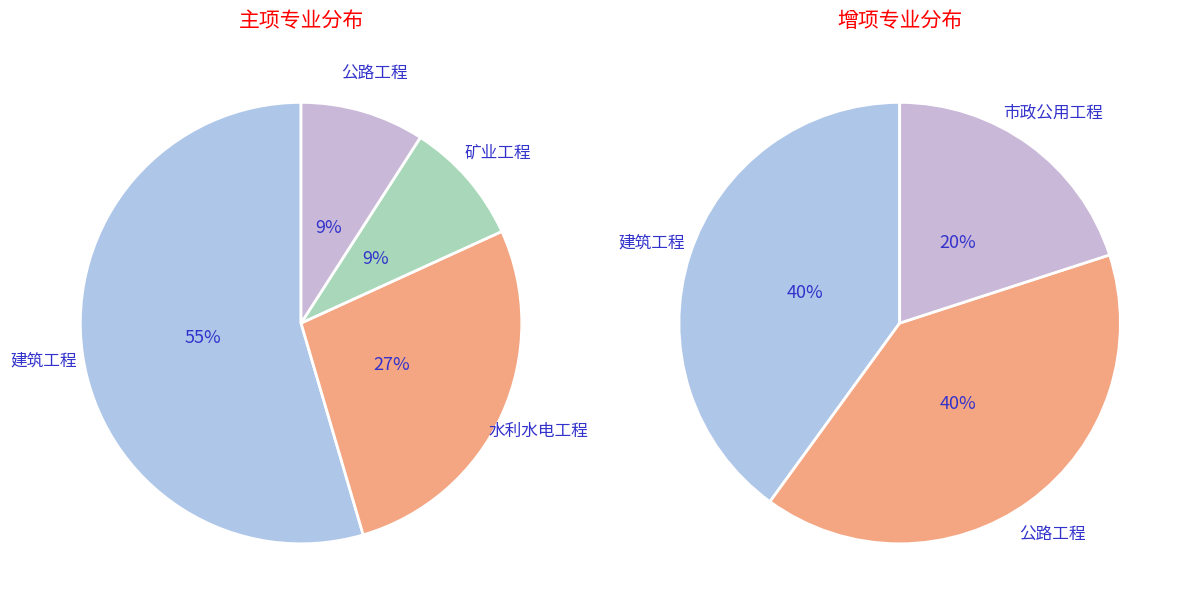

To the nearest percent, what is the difference between the largest and smallest slice percentages?

45%